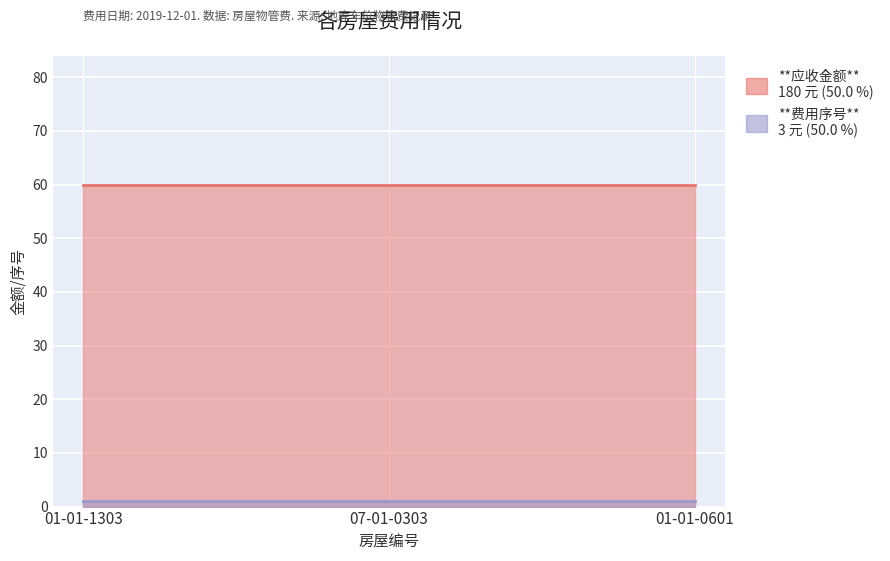

Rank the categories by 应收金额 value from lowest to highest.

01-01-1303, 07-01-0303, 01-01-0601